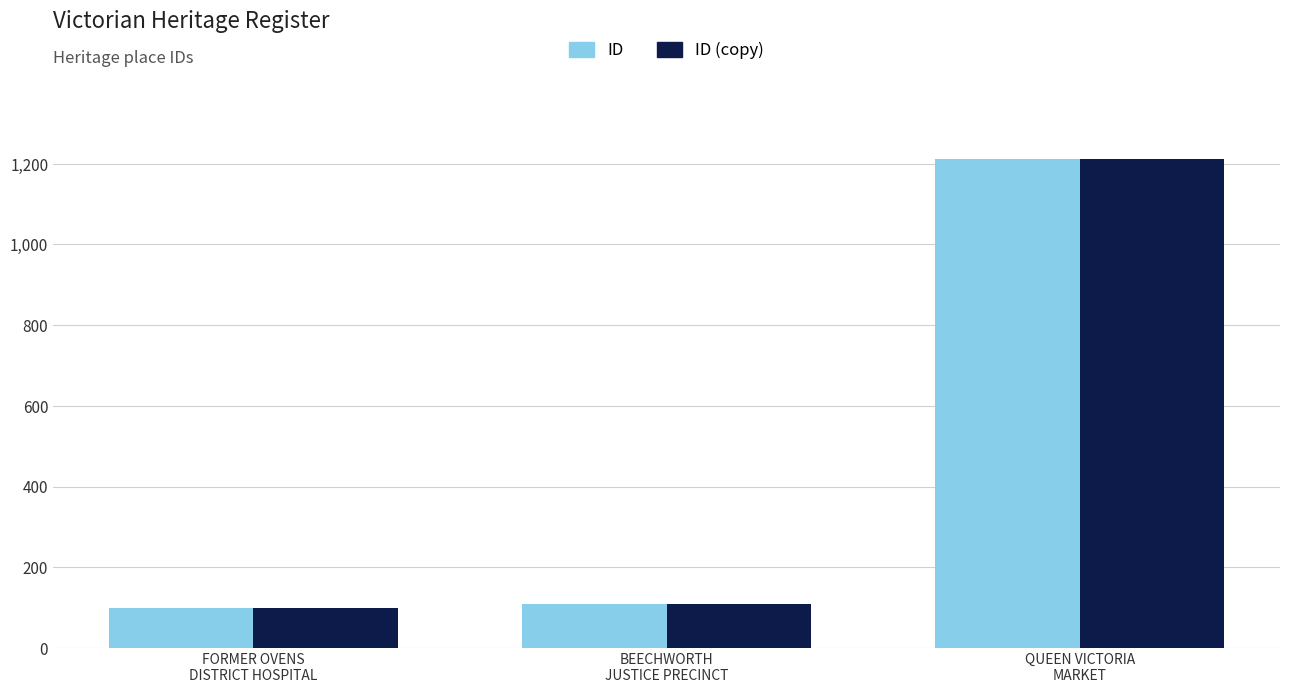

What is the difference between the maximum and minimum values in the ID (copy) series?

1111